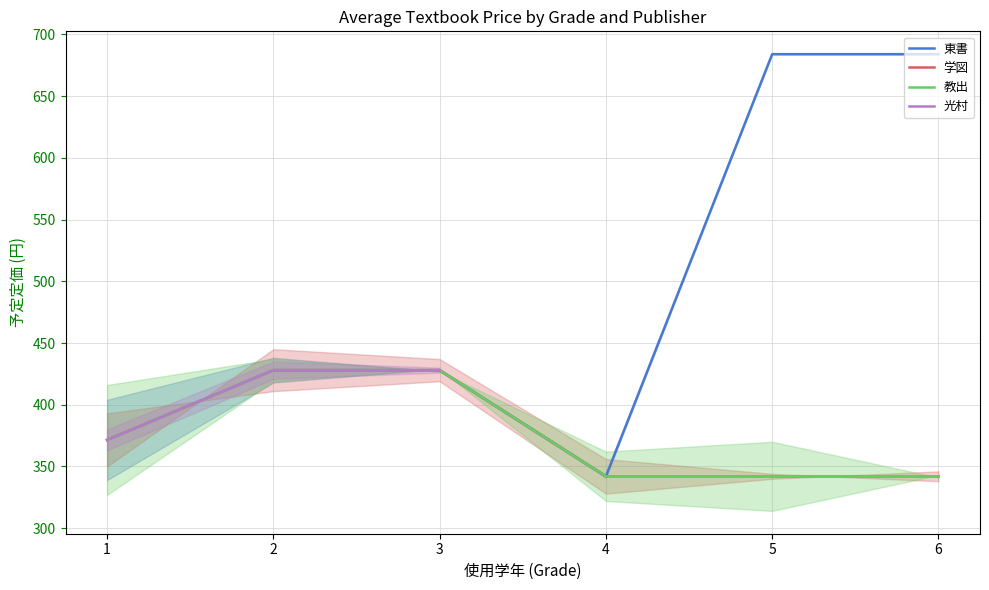

How many distinct data groups are displayed?

4